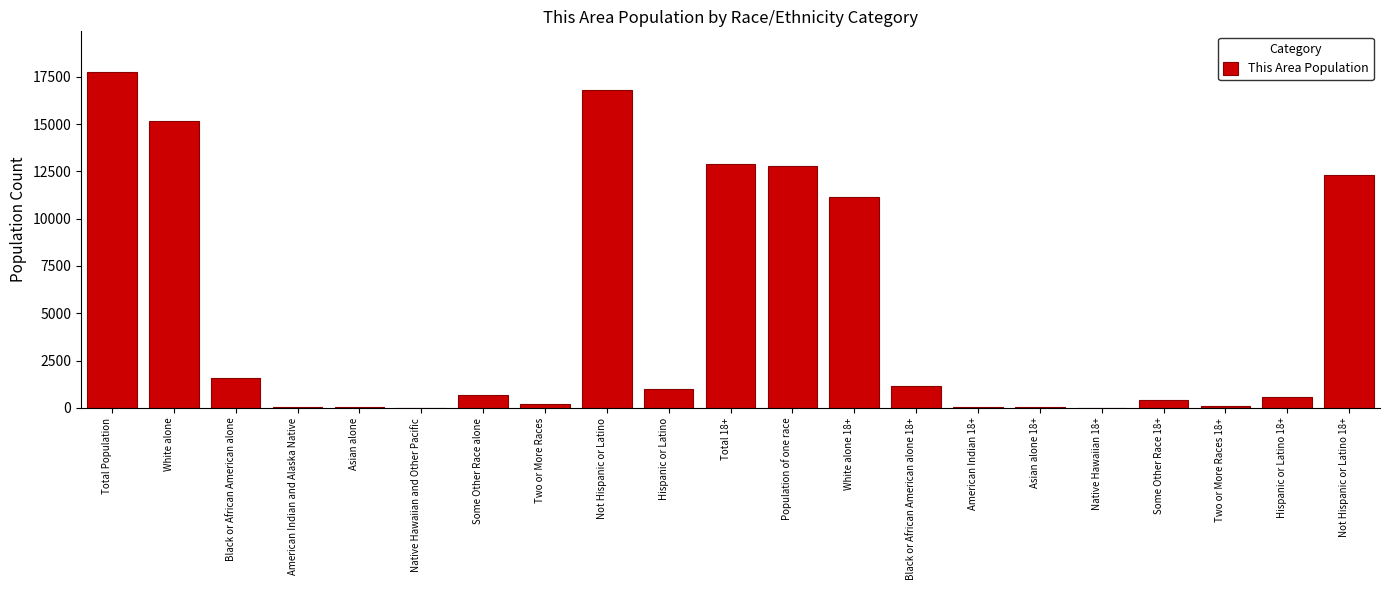

What is the maximum value shown in the chart?

17766